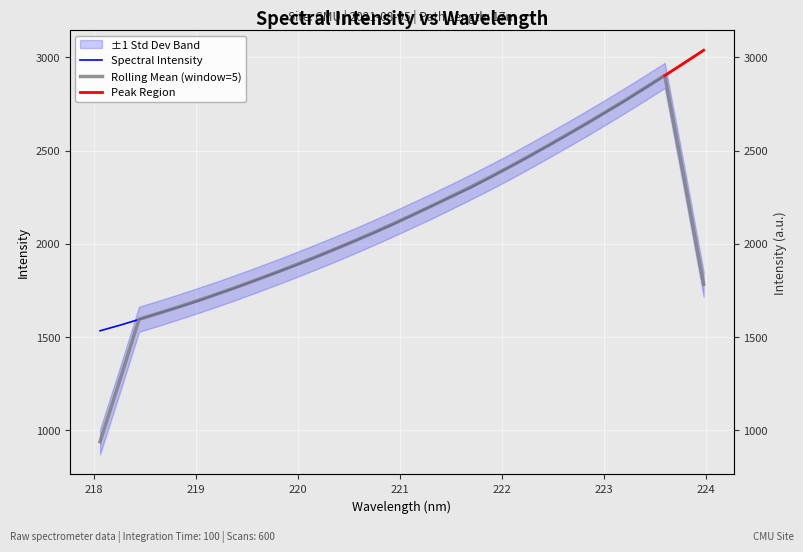

What is the label of the 15th point from the right?

221.3083